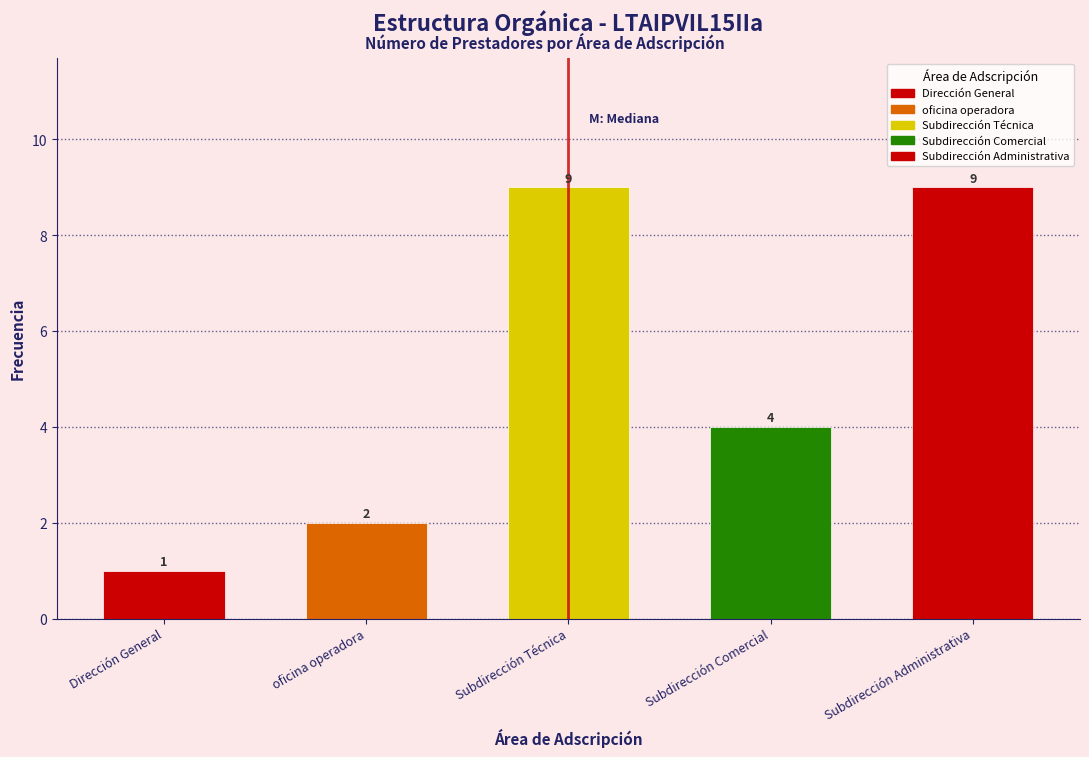

Reading right to left, transcribe all the data shown in this chart.

9	4	9	2	1